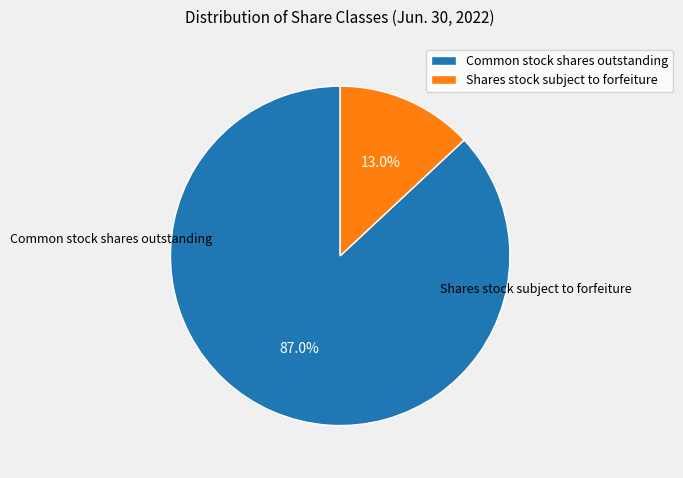

How many slices are in this pie chart?

2